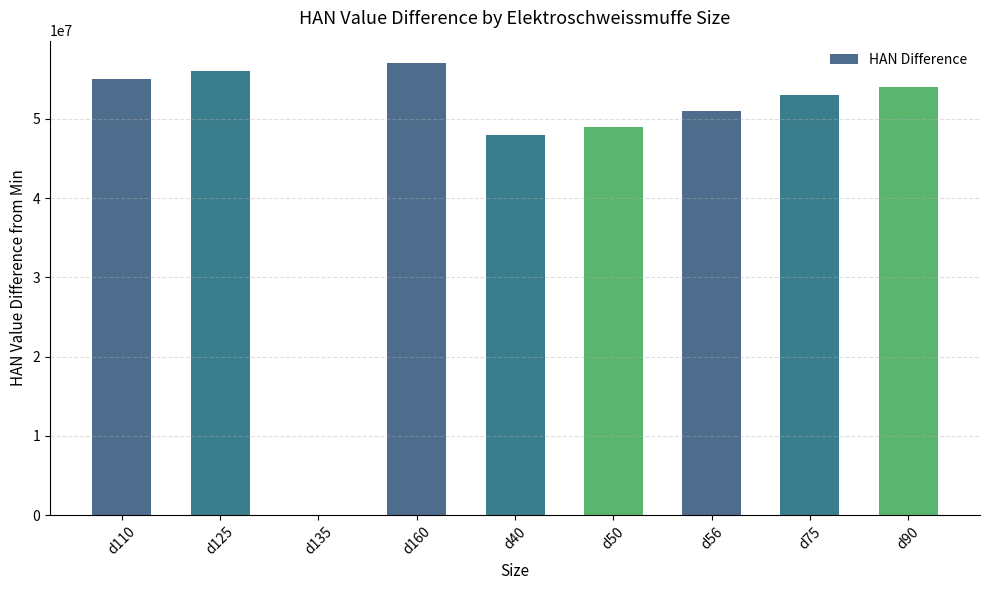

The value at d160 is 91924212. True or false?

False